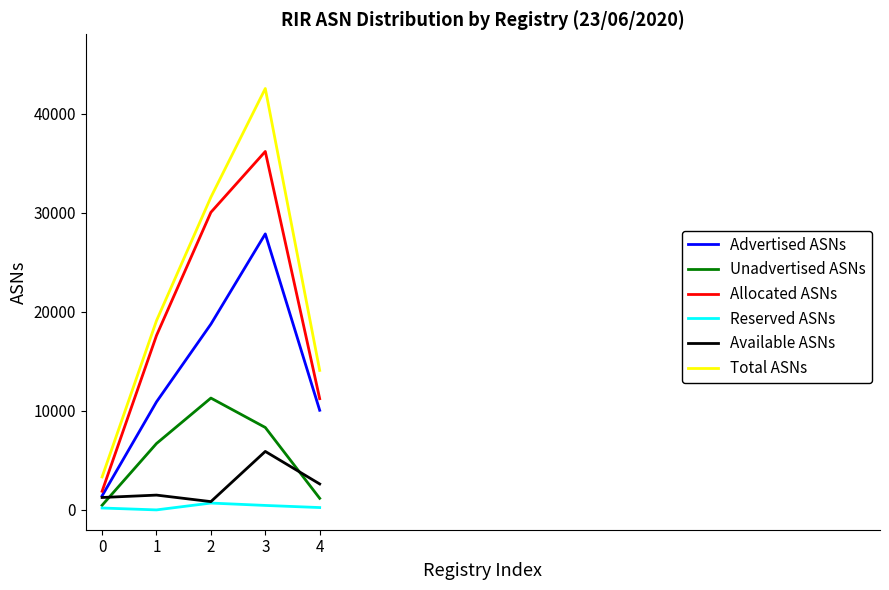

What is the minimum value for Unadvertised ASNs?

466